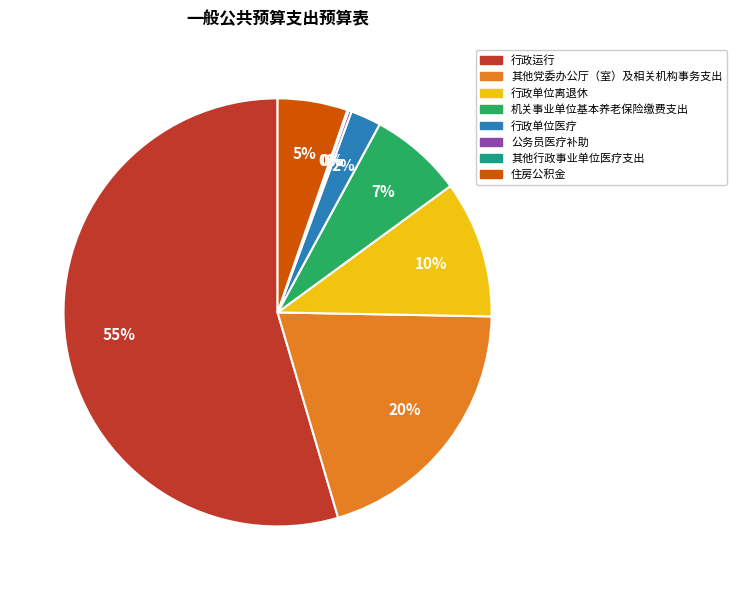

Between 机关事业单位基本养老保险缴费支出 and 其他党委办公厅（室）及相关机构事务支出, which is larger?

其他党委办公厅（室）及相关机构事务支出